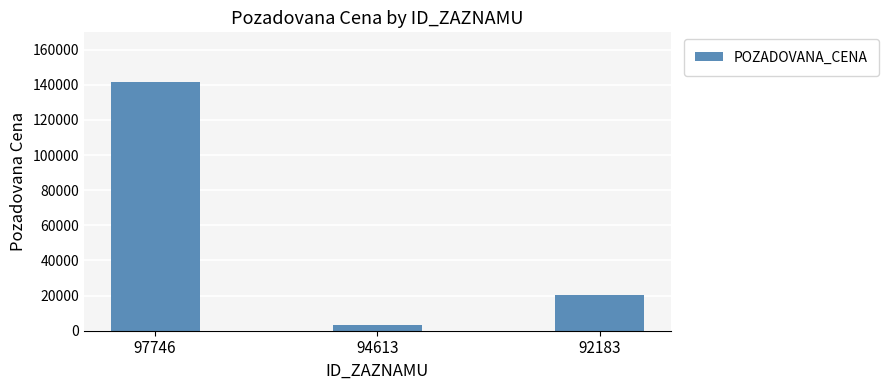

Reading left to right, transcribe all the data shown in this chart.

141520	3040	20600